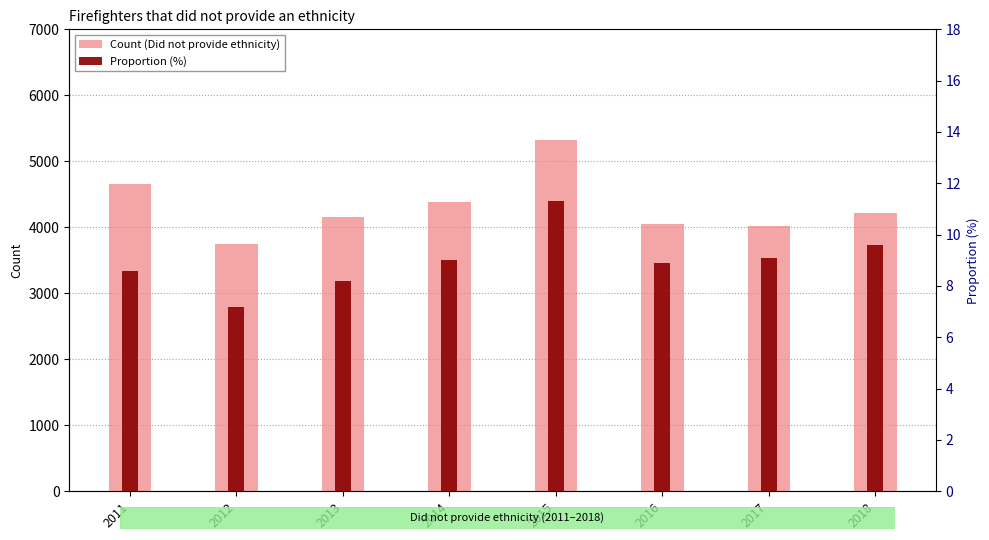

At how many categories does at least one series exceed 1212?

8